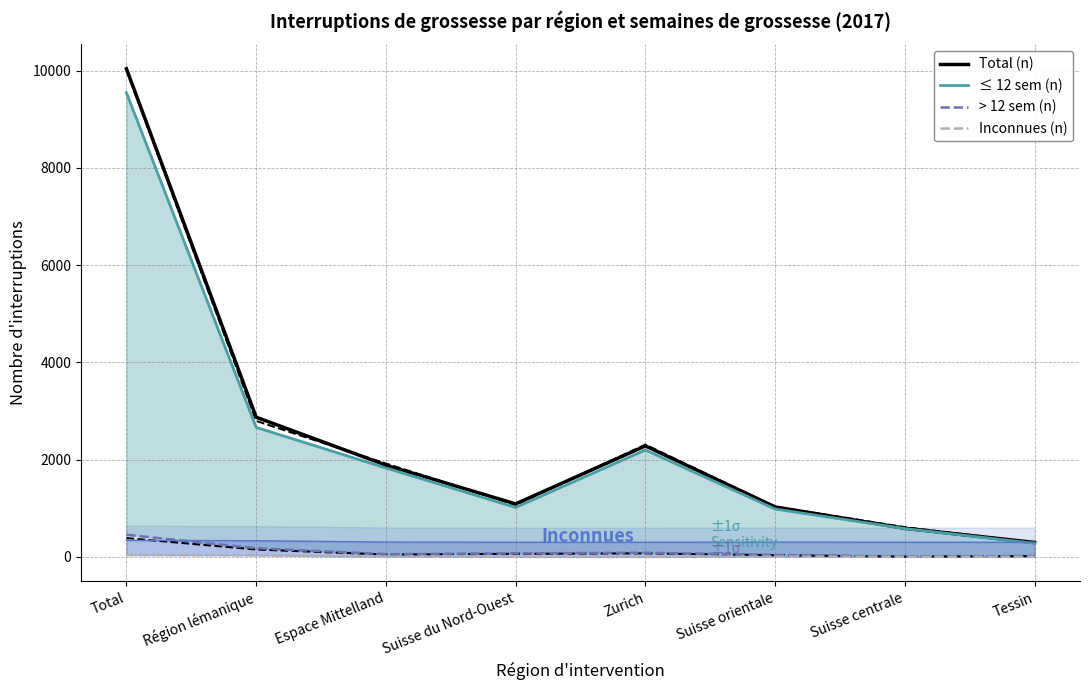

What is the label of the 5th point from the left?

Zurich